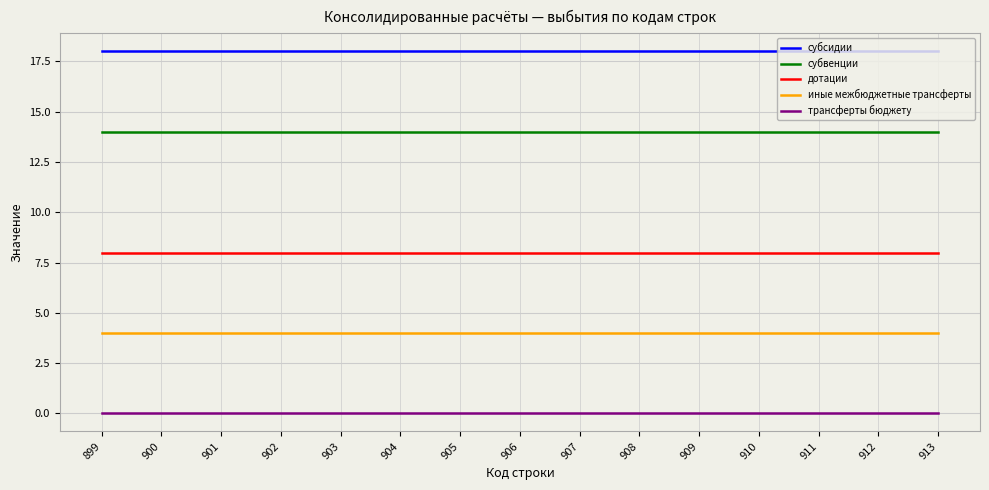

True or false: дотации and иные межбюджетные трансферты intersect in this chart.

False